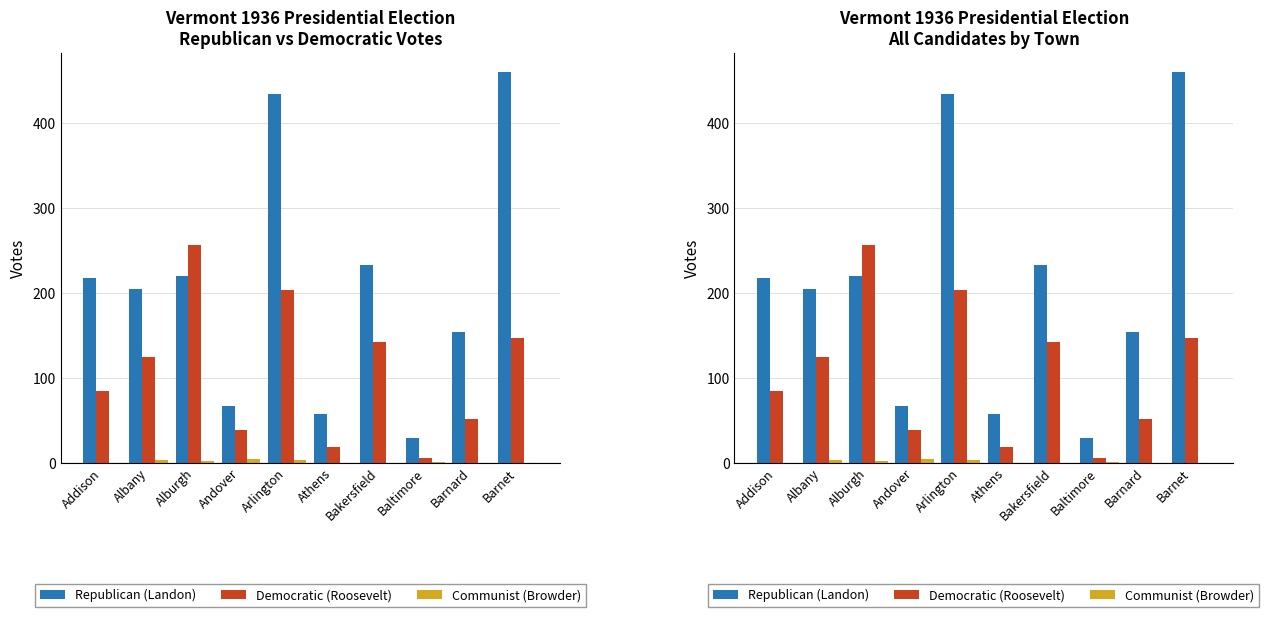

Which series has the widest spread of values?

Republican (Landon)